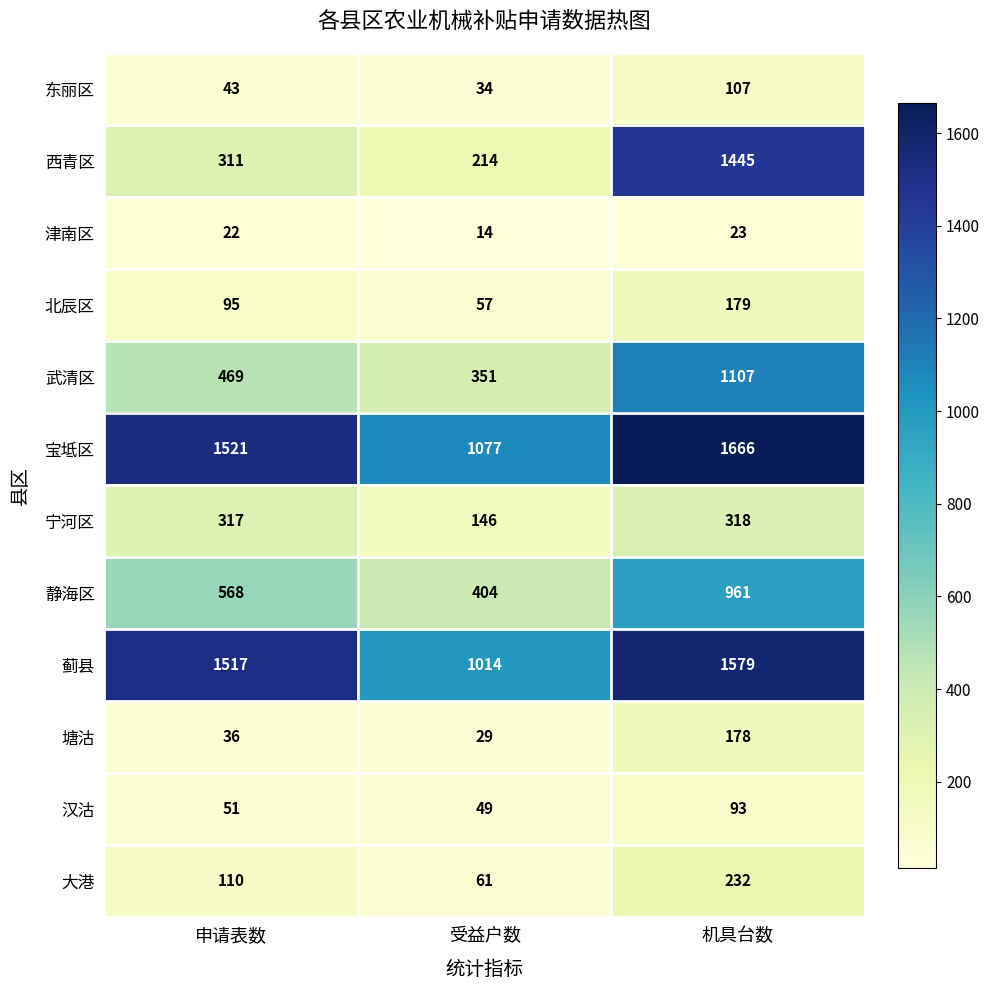

What is the difference between the highest and lowest values at 申请表数?

1499